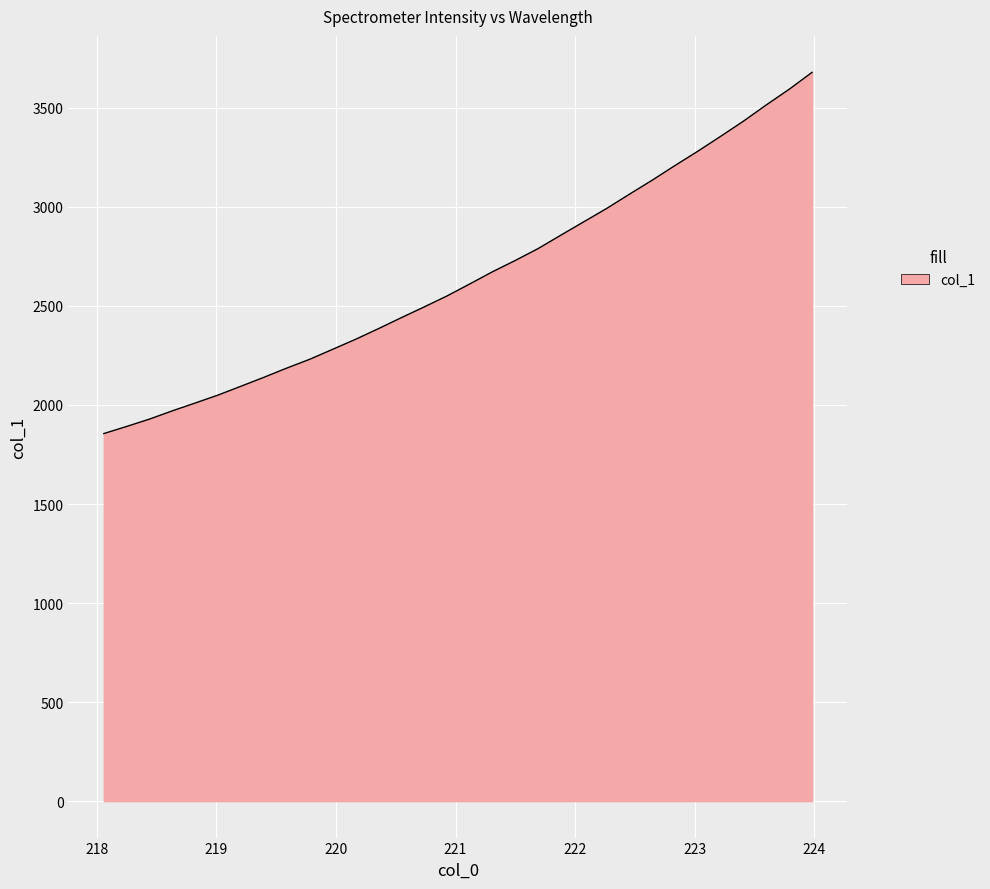

What is the difference between the maximum and minimum values?

1823.6